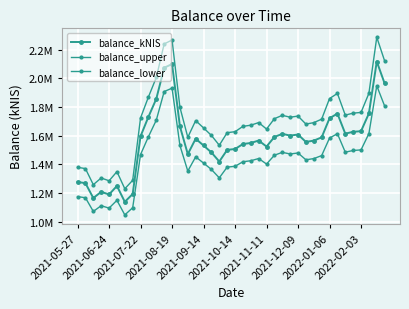

Reading right to left, list all the values displayed in this chart.

balance_kNIS: 1963246.2	2116385.4	1754378.3	1631048.2	1626443.1	1613852.7	1753680.0	1720669.8	1587821.6	1565122.8	1556050.1	1607506.4	1600233.8	1612374.0	1590703.9	1523969.4	1565626.7	1548699.7	1541280.1	1506692.4	1500546.5	1419349.1	1482710.5	1531229.8	1578327.3	1470777.9	1664487.6	2098601.3	2072969.1	1856590.7	1730789.0	1595737.1	1193091.1	1138711.8	1249069.3	1190028.8	1208264.5	1165006.7	1268604.5	1277218.2
balance_upper: 2120305.9	2285696.3	1894728.6	1761532.1	1756558.5	1742960.9	1893974.4	1858323.4	1714847.3	1690332.6	1680534.2	1736106.9	1728252.5	1741364.0	1717960.2	1645887.0	1690876.9	1672595.7	1664582.5	1627227.8	1620590.2	1532897.0	1601327.3	1653728.1	1704593.5	1588440.1	1797646.7	2266489.4	2238806.6	2005118.0	1869252.1	1723396.1	1288538.4	1229808.7	1348994.9	1285231.1	1304925.7	1258207.3	1370092.8	1379395.7
balance_lower: 1806186.5	1947074.6	1614028.1	1500564.3	1496327.7	1484744.5	1613385.6	1583016.2	1460795.9	1439913.0	1431566.1	1478905.9	1472215.1	1483384.1	1463447.6	1402051.9	1440376.6	1424803.7	1417977.7	1386157.0	1380502.8	1305801.2	1364093.7	1408731.4	1452061.1	1353115.6	1531328.6	1930713.2	1907131.6	1708063.5	1592325.8	1468078.1	1097643.9	1047614.8	1149143.8	1094826.5	1111603.4	1071806.2	1167116.1	1175040.8